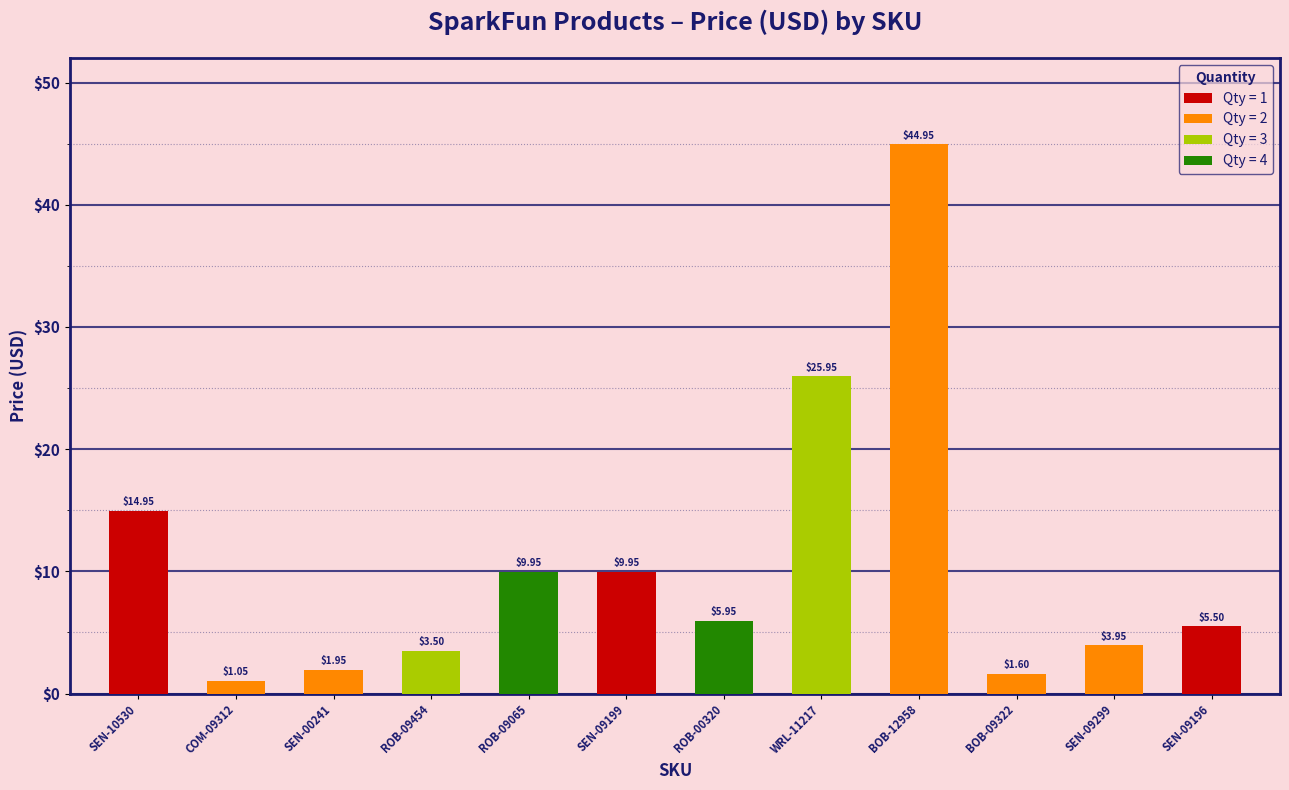

Read the value at BOB-12958.

45.0